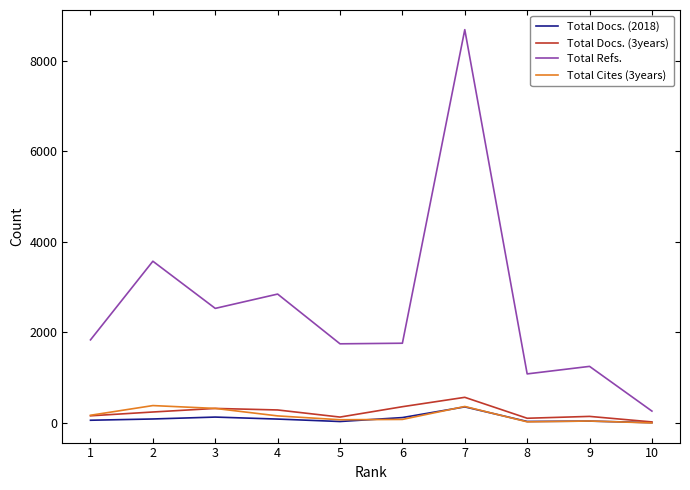

At which category is the sum across all series the highest?

7